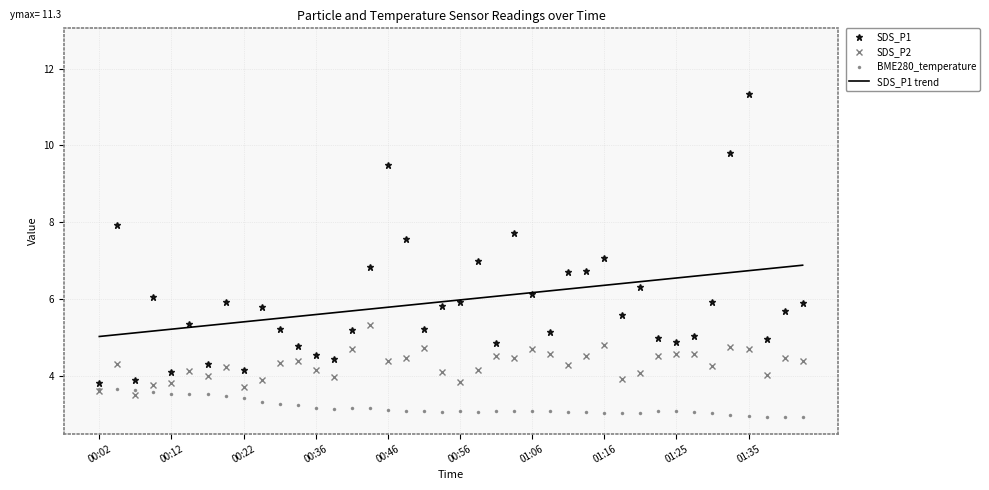

What is the minimum value shown in the chart?

2.9